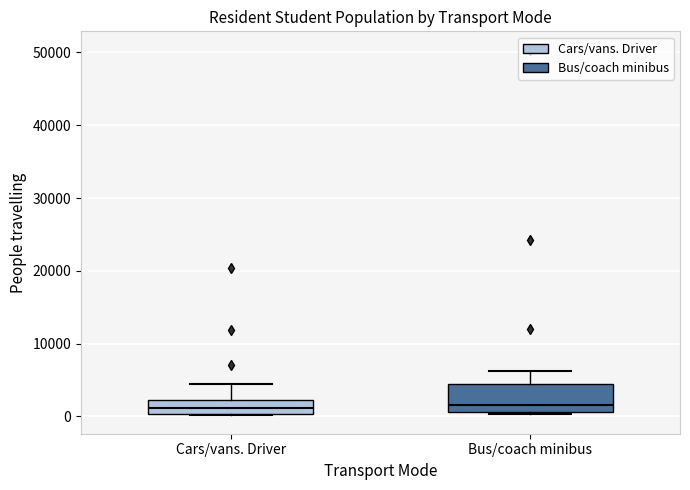

Which box is the tallest, from its lower edge to its upper edge?

Bus/coach minibus